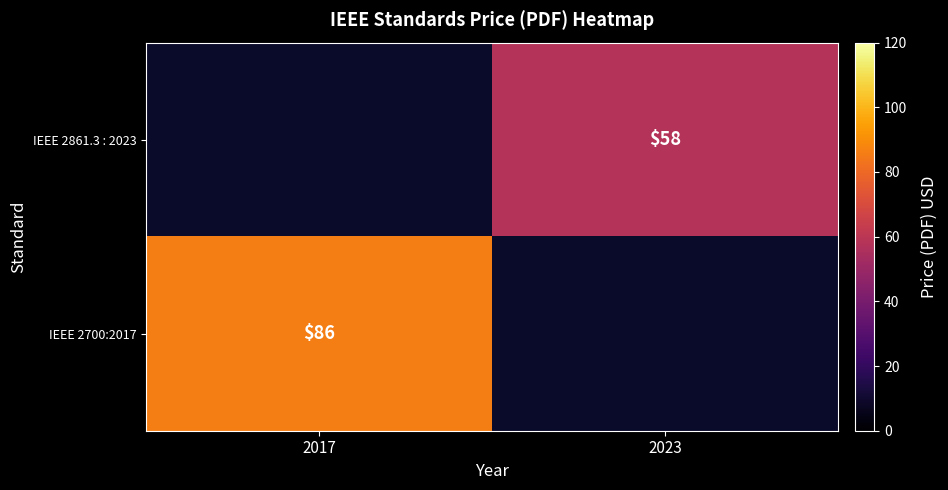

The IEEE 2861.3 : 2023 series shows 20 at 2023. True or false?

False